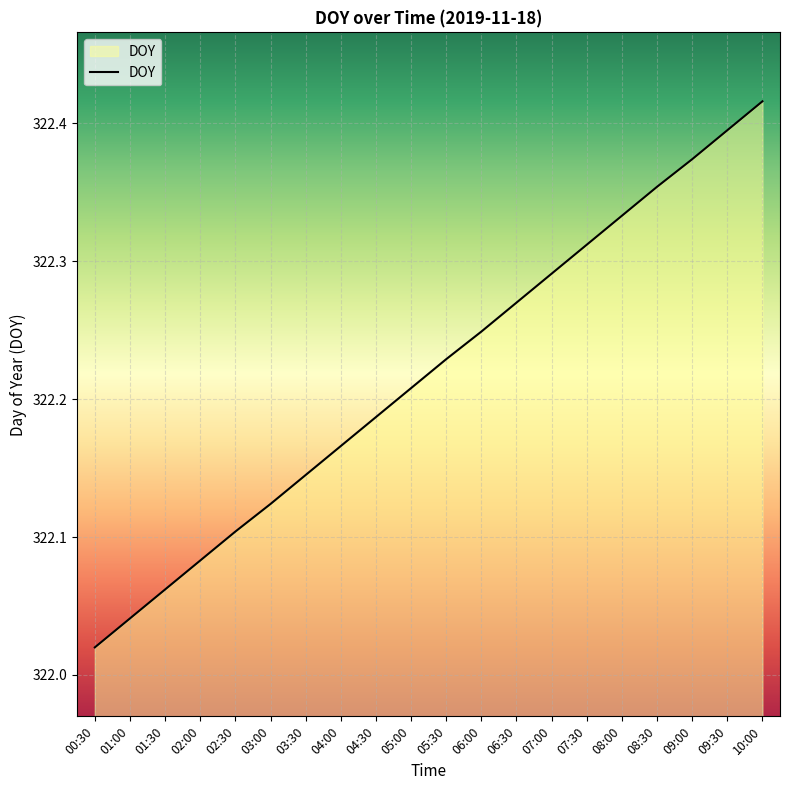

Rank the categories by value from highest to lowest.

10:00, 09:30, 09:00, 08:30, 08:00, 07:30, 07:00, 06:30, 06:00, 05:30, 05:00, 04:30, 04:00, 03:30, 03:00, 02:30, 02:00, 01:30, 01:00, 00:30